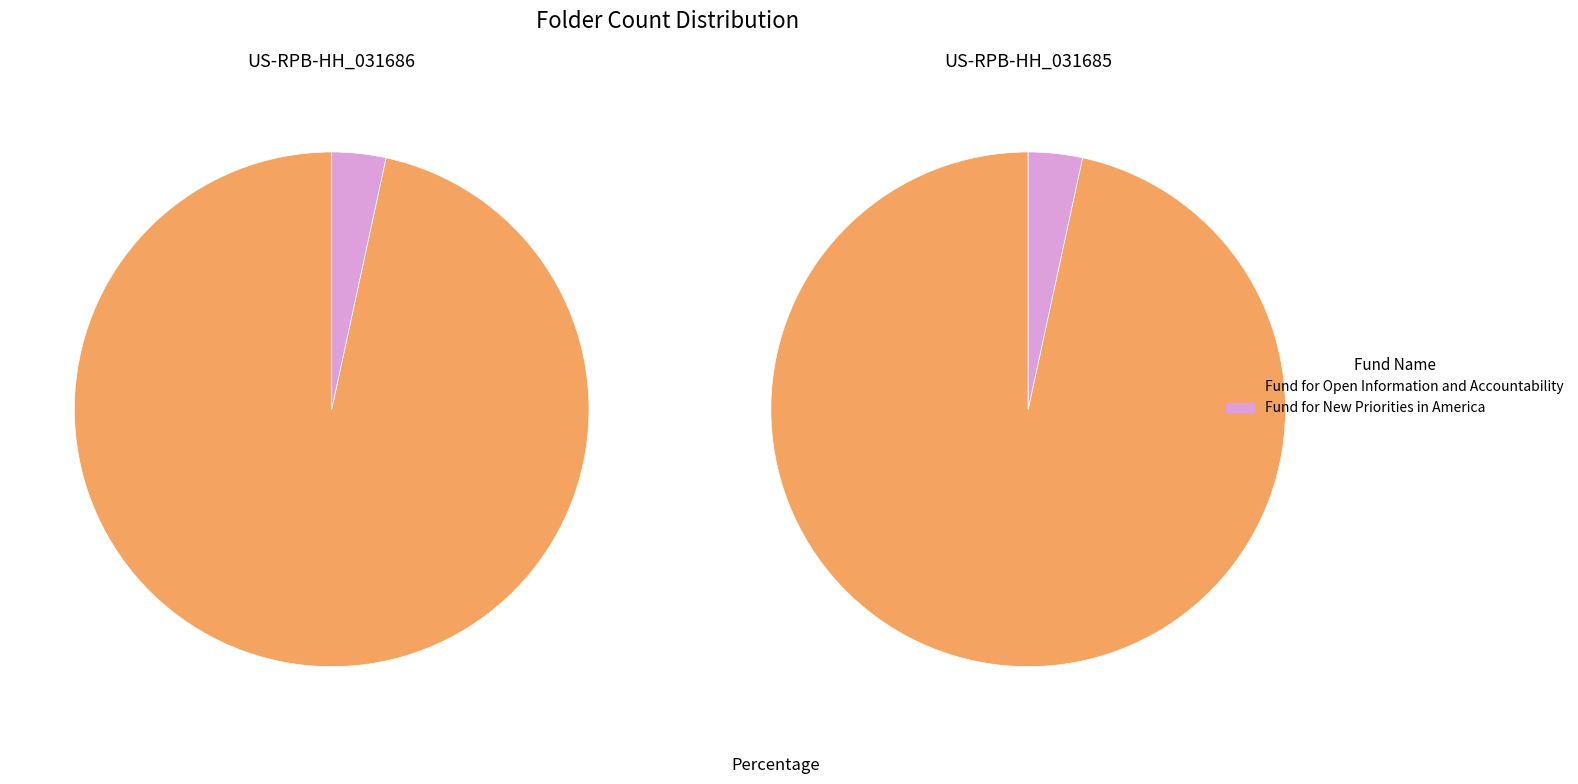

What percentage do Fund for New Priorities in America and Fund for Open Information and Accountability together represent?

100.0%